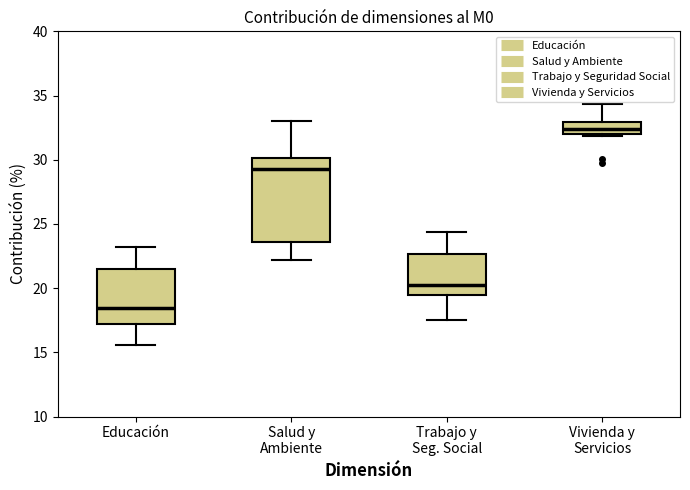

Reading left to right, transcribe this box plot: for each box, give where its median line is, the range the box spans, and where its two whiskers end, as read against the y-axis. The values are not printed on the chart, so give them approximately, as read against the axis.

Educación: median 18.5, box 17.0 to 21.5, whiskers 15.5 to 23.0
Salud y Ambiente: median 29.5, box 23.5 to 30.0, whiskers 22.0 to 33.0
Trabajo y Seg. Social: median 20.5, box 19.5 to 22.5, whiskers 17.5 to 24.5
Vivienda y Servicios: median 32.5, box 32.0 to 33.0, whiskers 32.0 (just below the box's lower edge) to 34.5